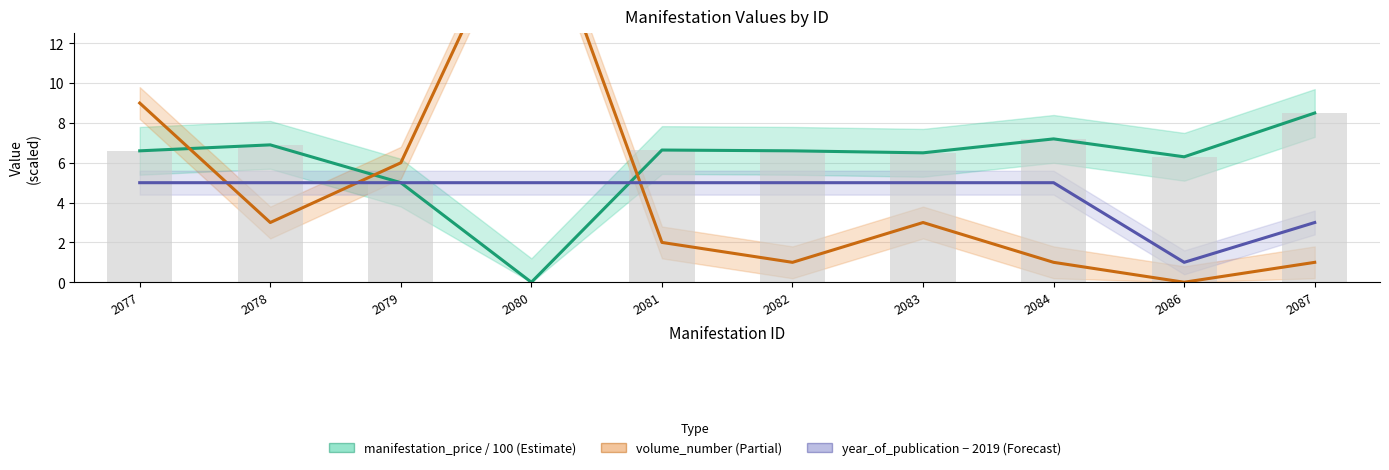

What is the total value across all series at 2080?

25.0